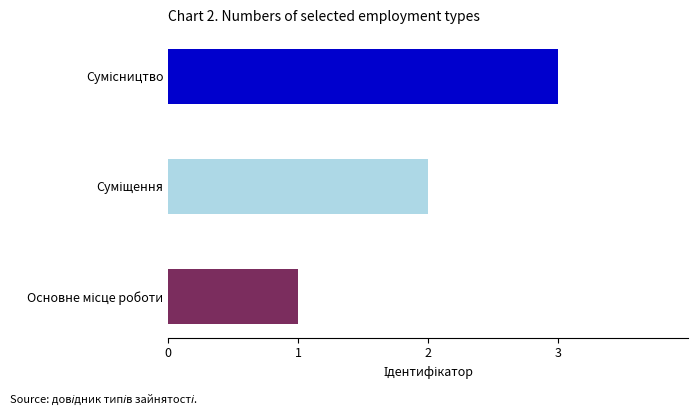

What is the difference between the maximum and second lowest values?

1